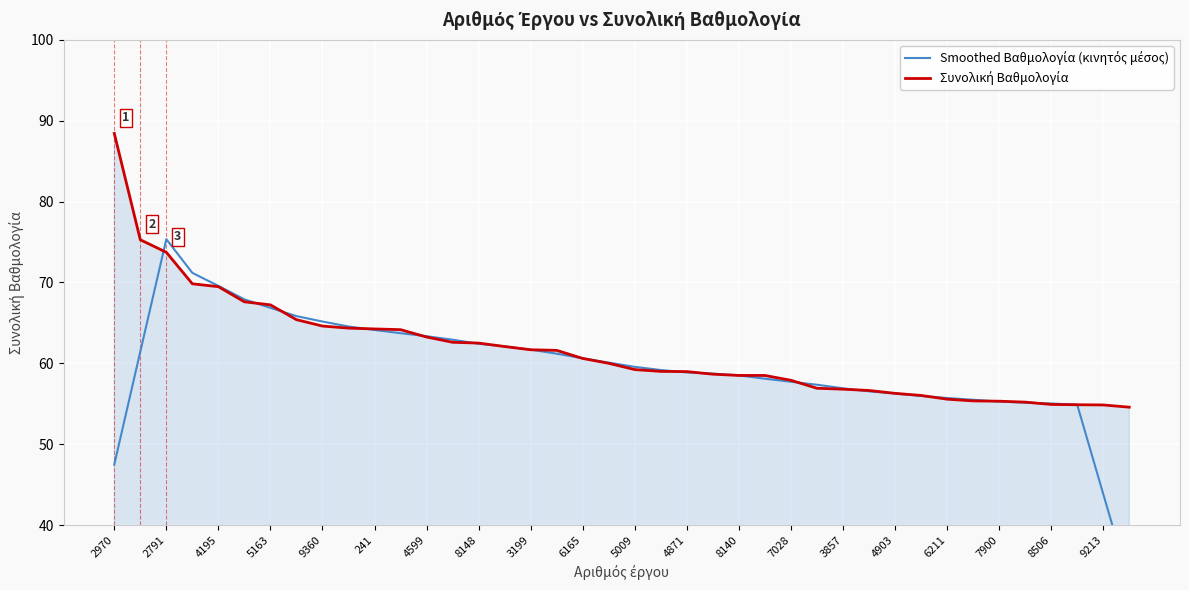

True or false: Συνολική Βαθμολογία has a value of 96.7 at 9213.

False